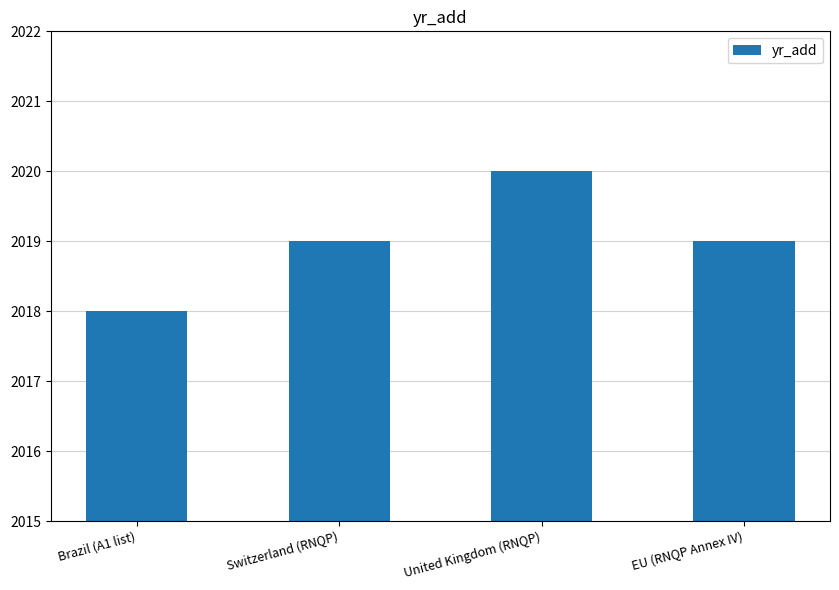

What position from the right is Switzerland (RNQP)?

3